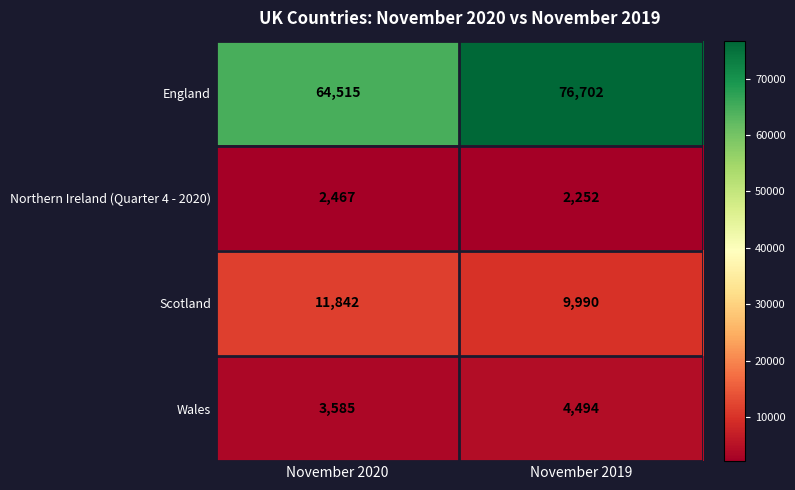

Which series has the largest range (max minus min)?

England